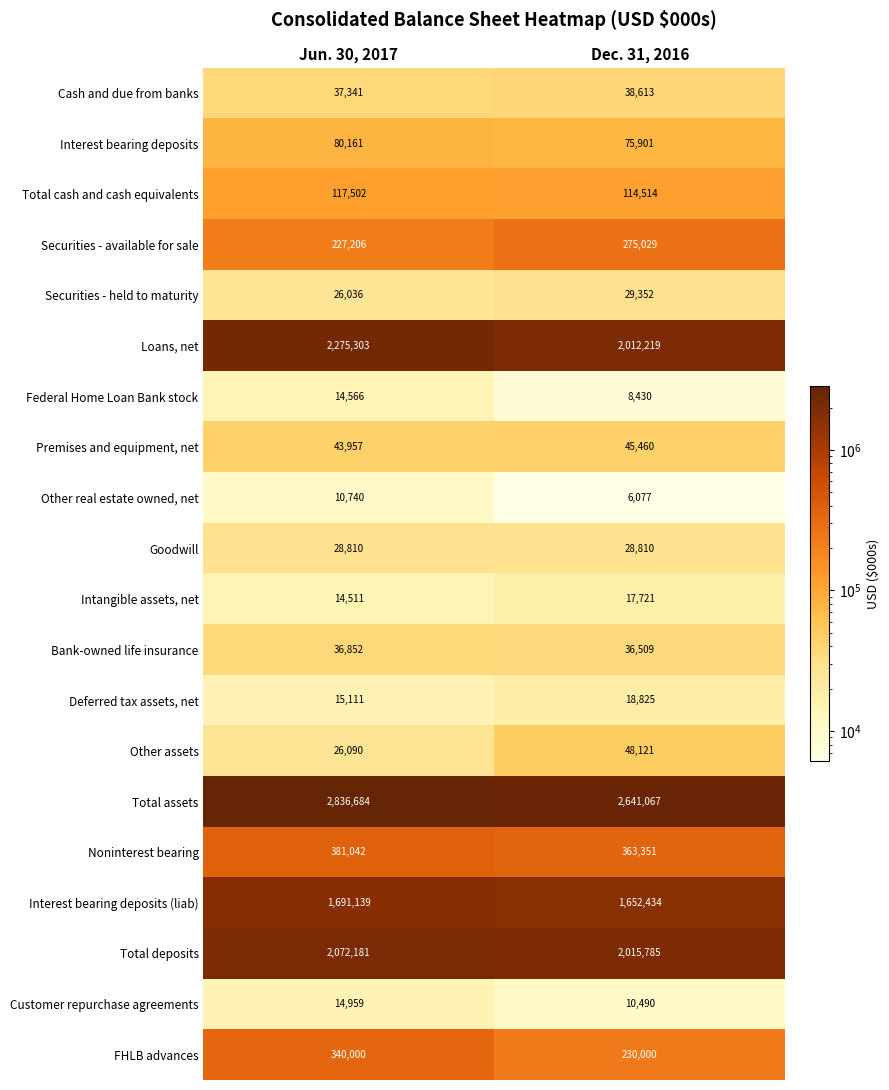

What is the total value across all series at Dec. 31, 2016?

9668708